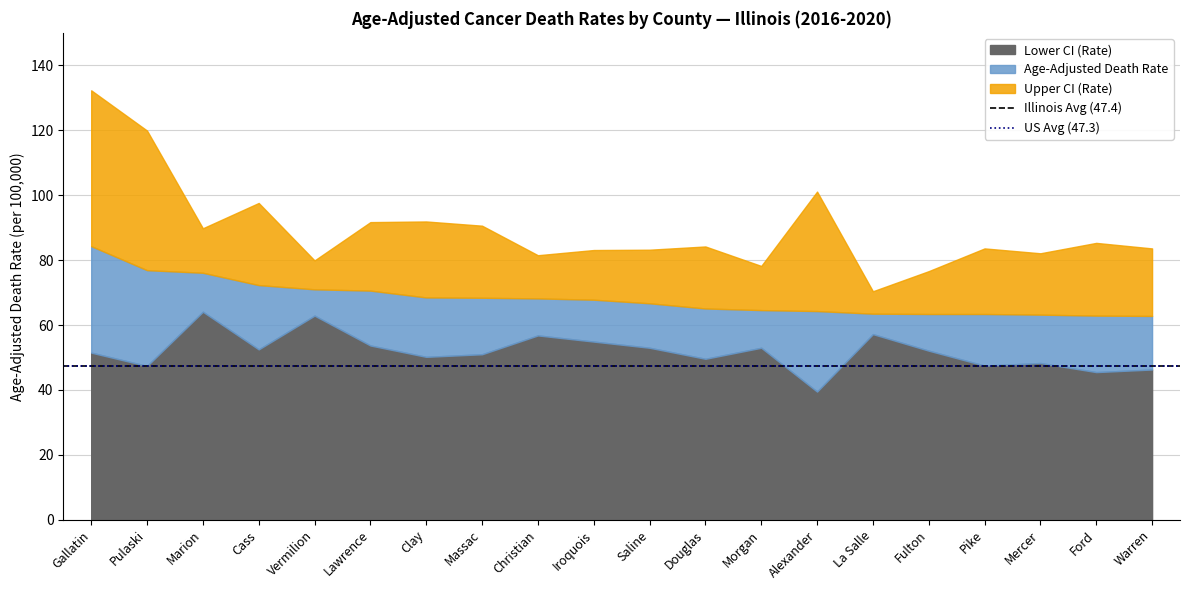

At which label is Illinois Avg (47.4) closest to 47?

Gallatin